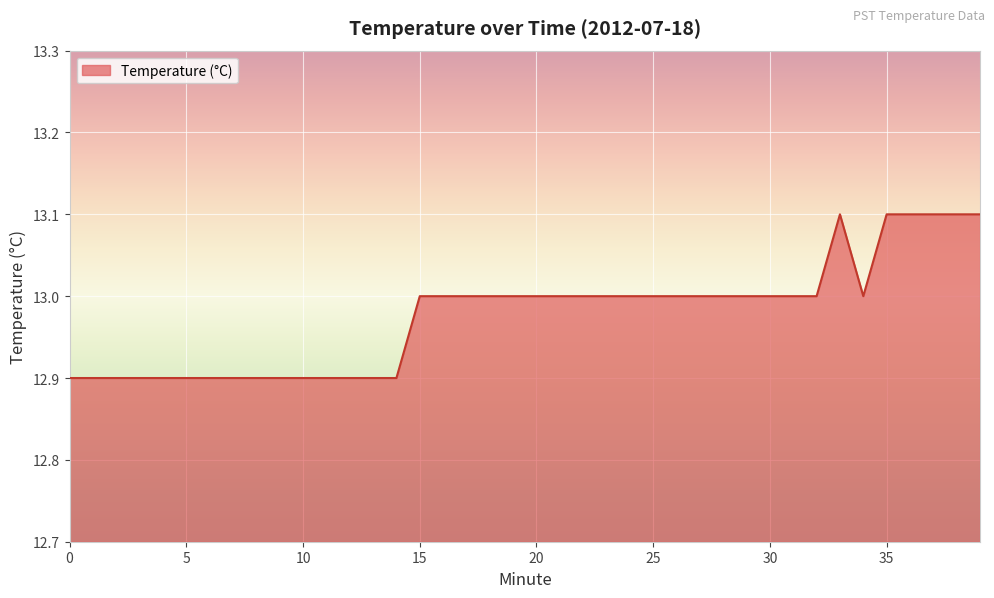

What is the greatest value displayed?

13.1